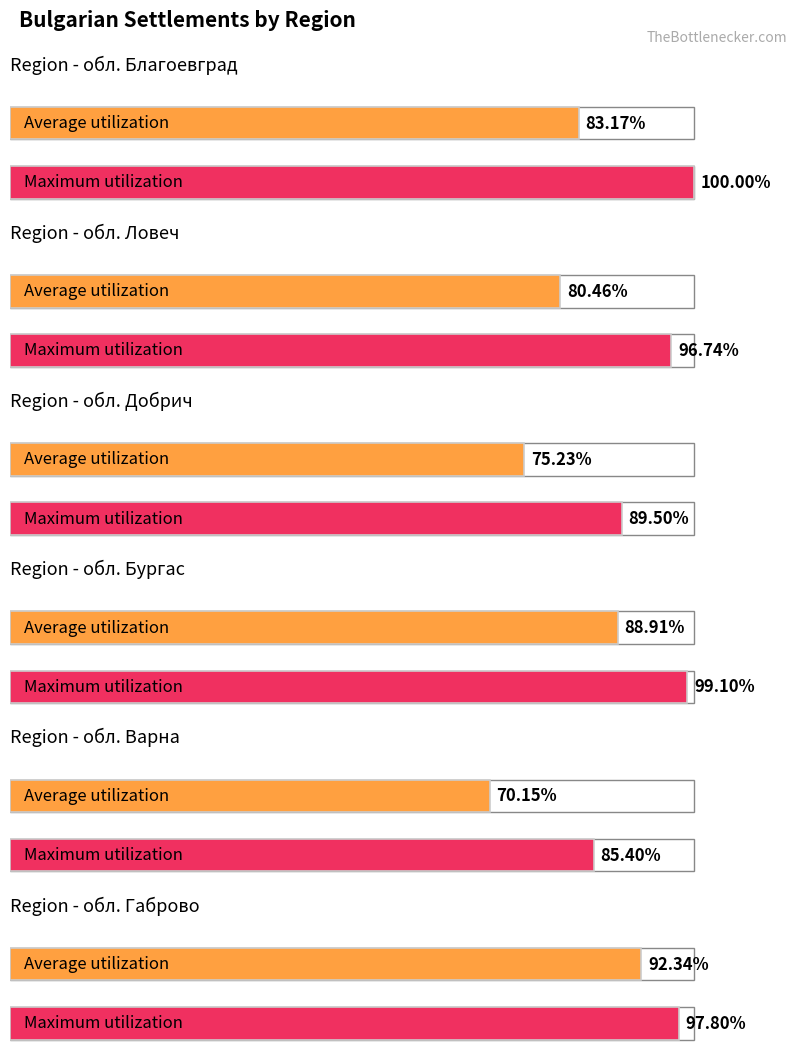

What position from the left is обл. Ловеч?

2